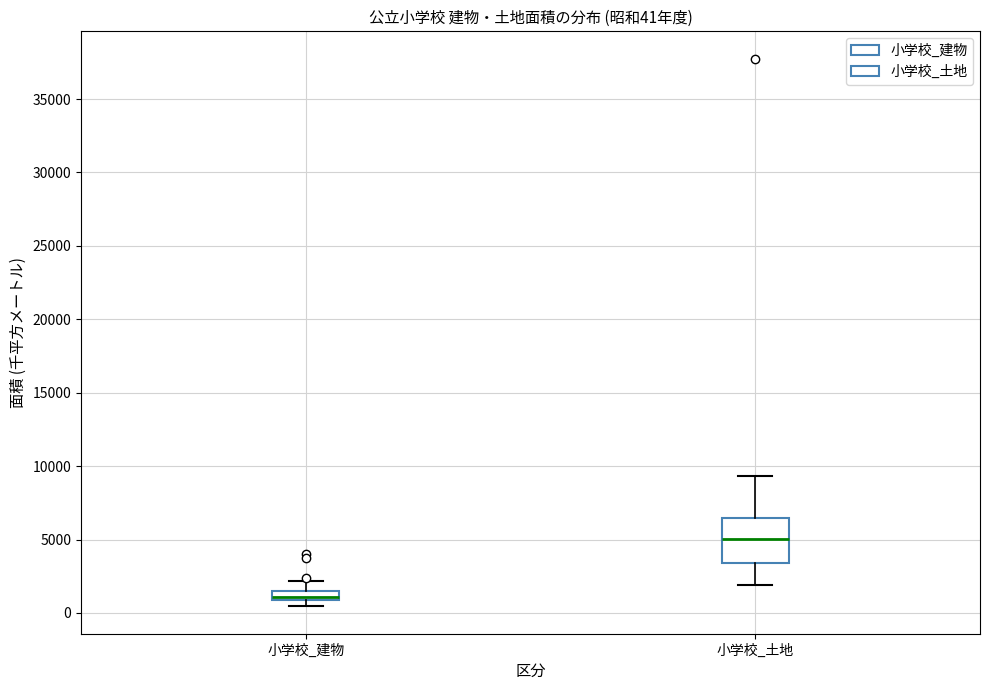

Which box has the highest median line?

小学校_土地